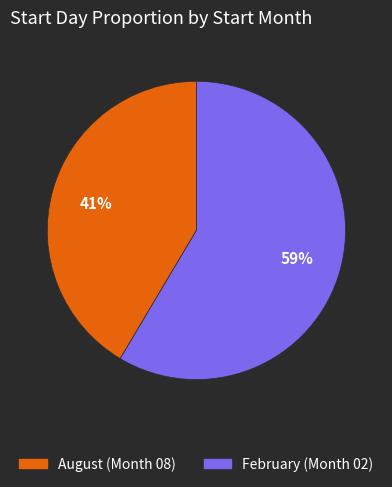

To the nearest percent, what is the average slice percentage?

50%